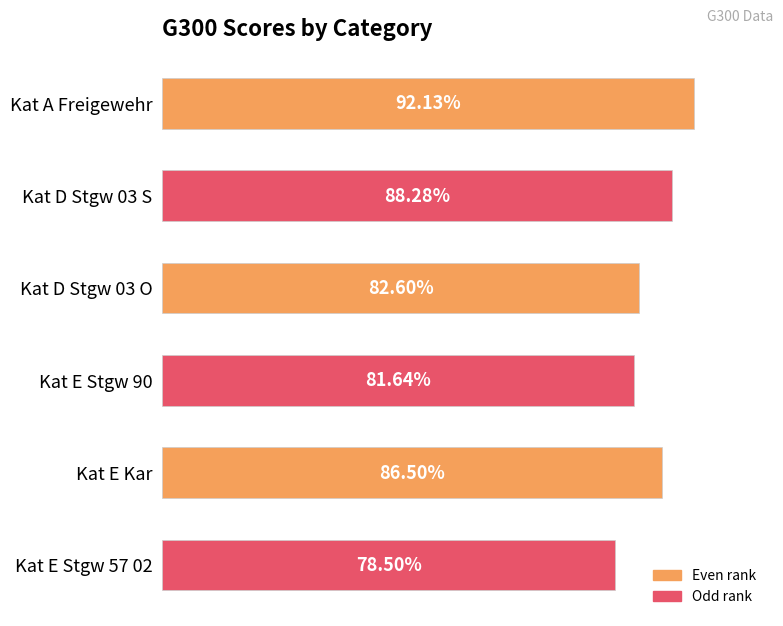

At which category does the chart reach its peak across all series?

Kat A Freigewehr